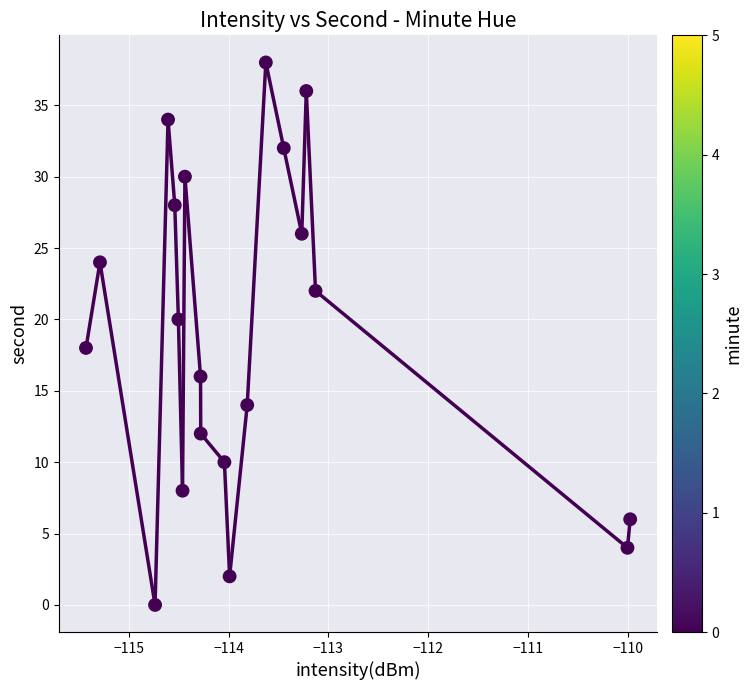

What is the range of Y values (max minus min)?

38